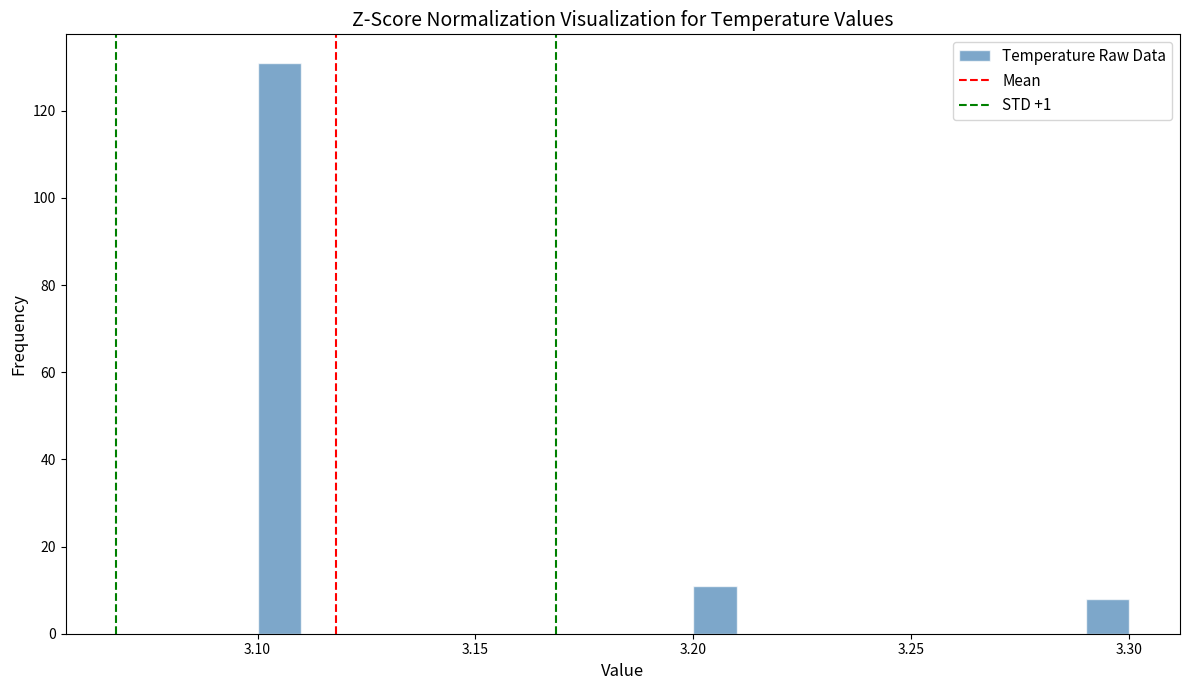

Read against the x-axis, roughly where is the centre of the tallest bar?

3.105